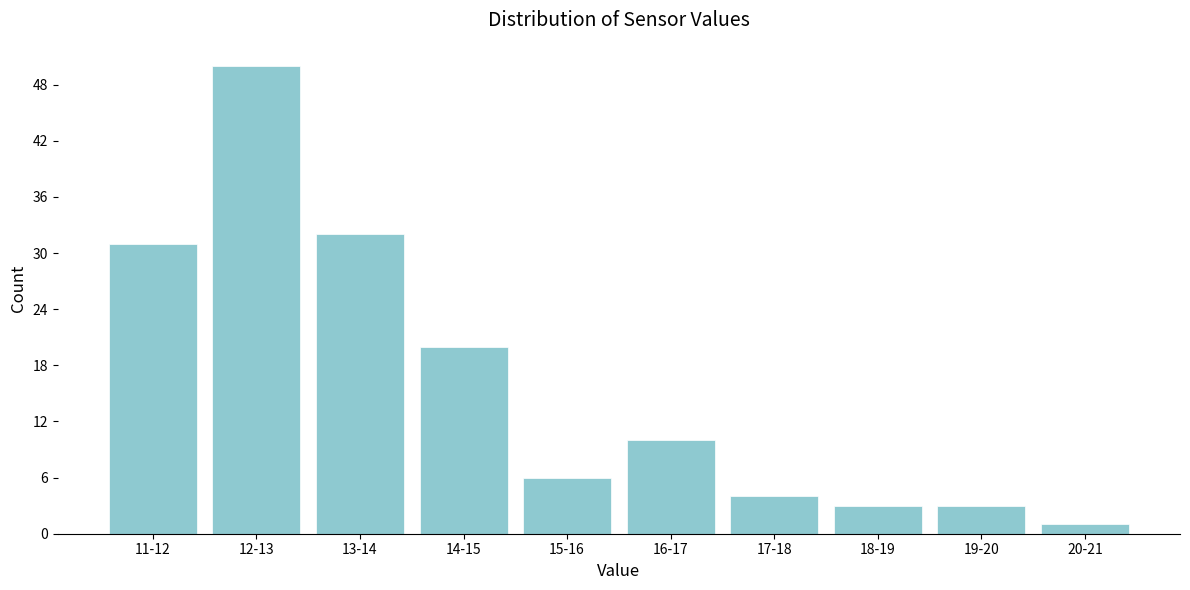

Reading left to right, what are all the values shown in this chart?

11-12=31	12-13=50	13-14=32	14-15=20	15-16=6	16-17=10	17-18=4	18-19=3	19-20=3	20-21=1